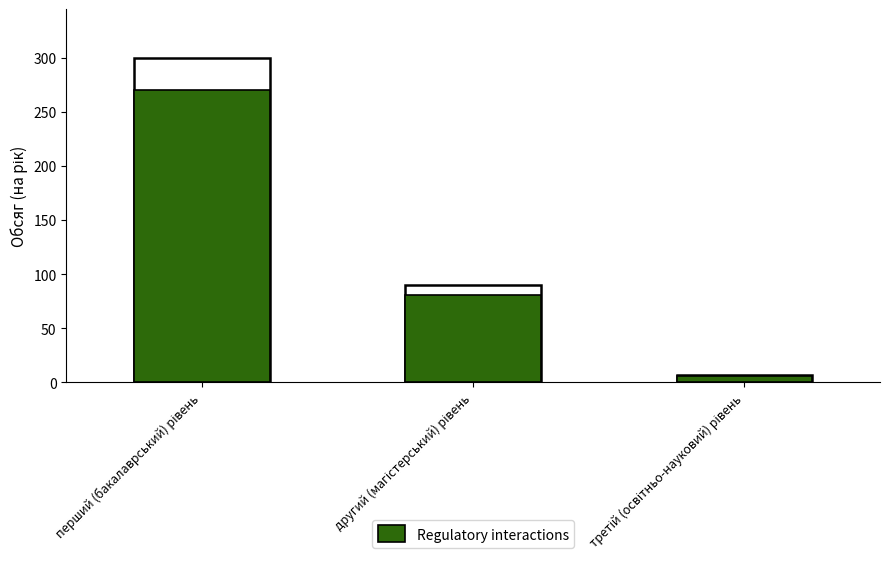

Count the number of values greater than 81.

1